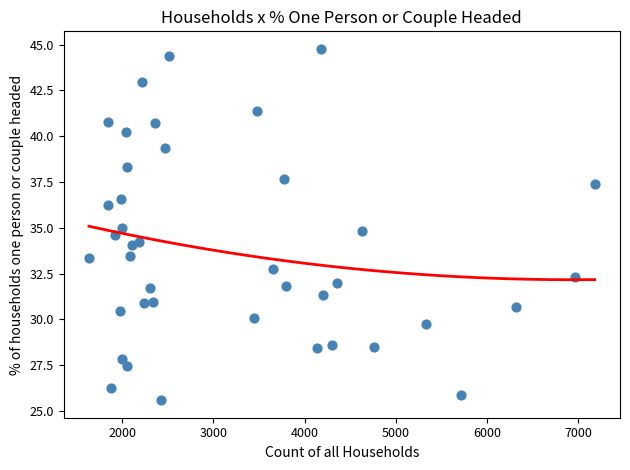

What is the range of Y values (max minus min)?

19.2